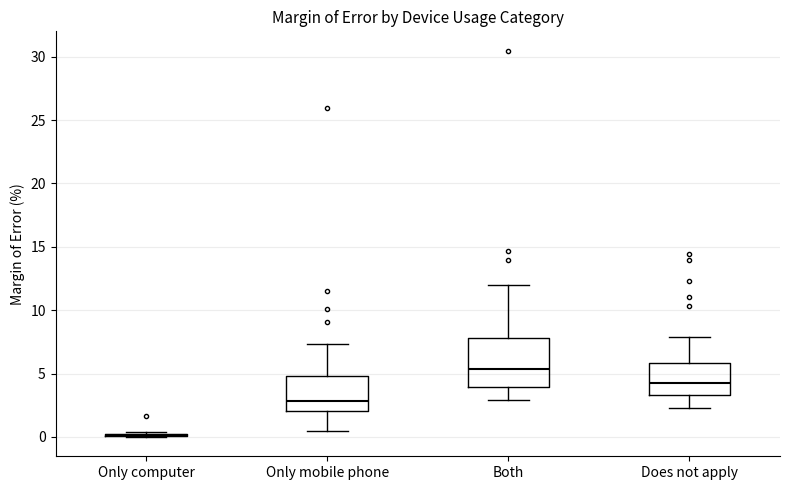

Where does the median line of the box for Only mobile phone sit on the y-axis? The values are not printed on the chart, so give them approximately, as read against the axis.

3.0